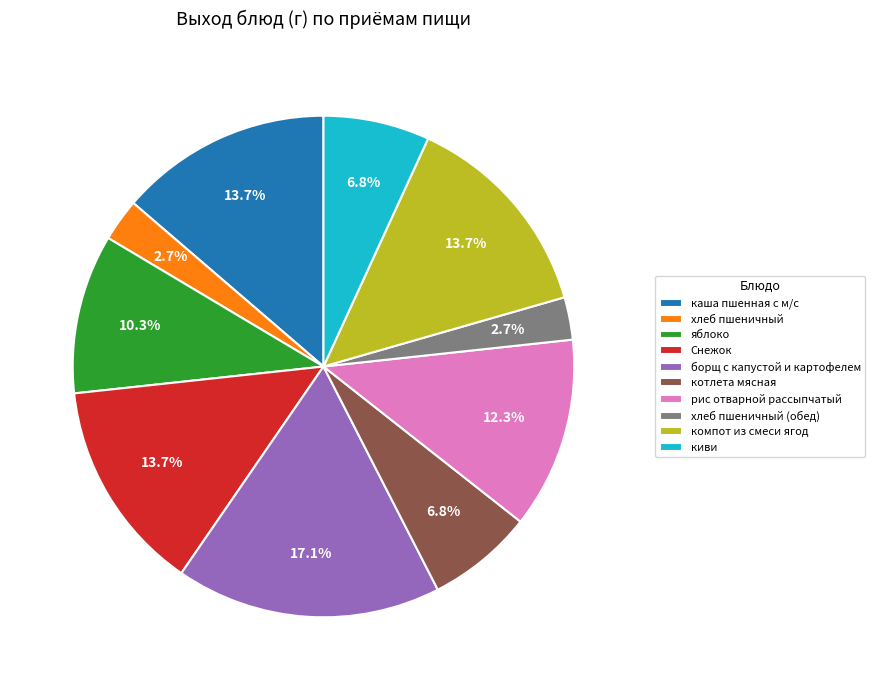

What percentage is the борщ с капустой и картофелем slice, to the nearest percent?

17%